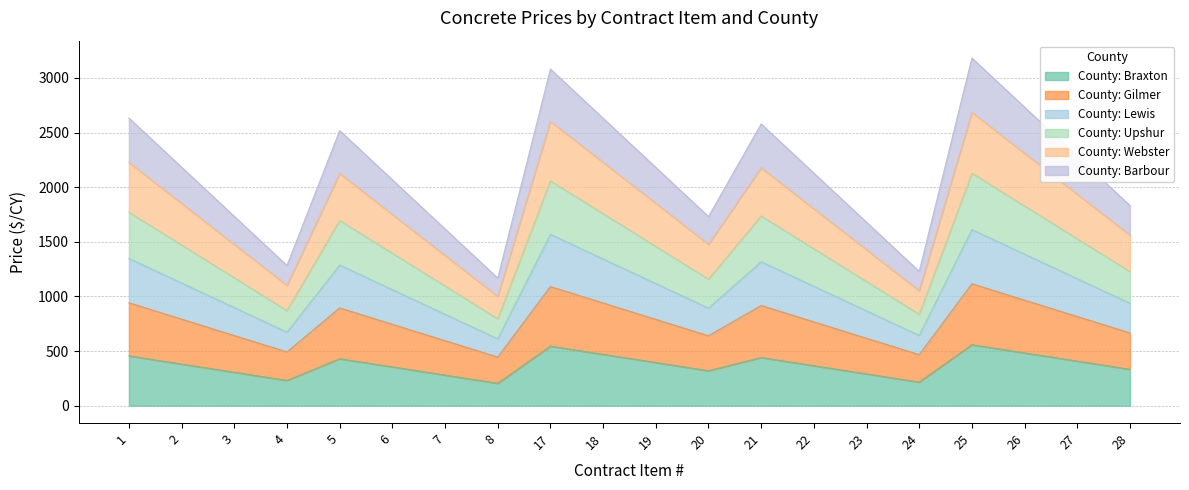

What is the greatest value displayed?

3182